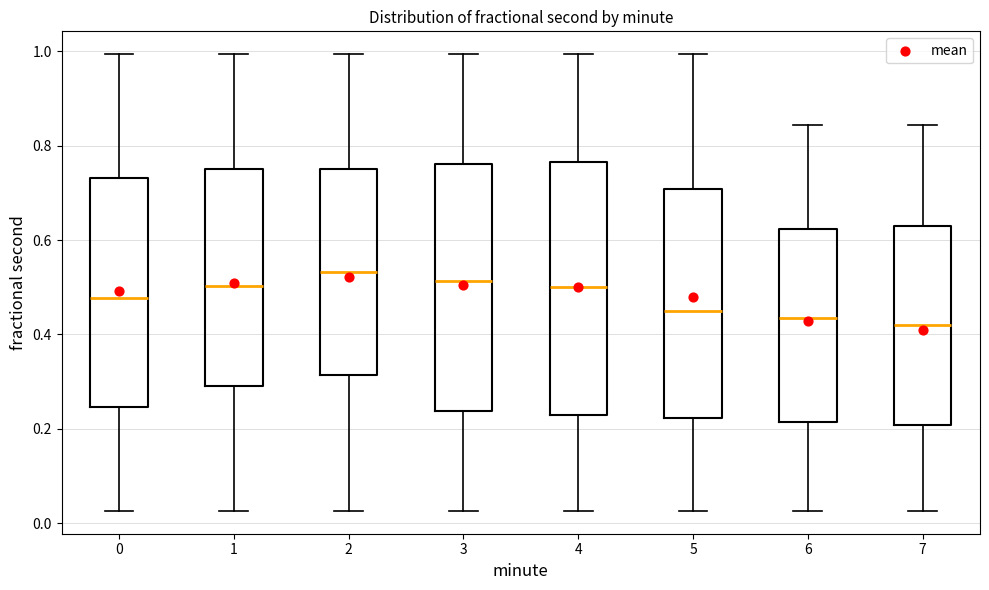

Reading left to right, read every box against the y-axis: the position of its median line, the range the box covers, and the ends of its whiskers. The values are not printed on the chart, so give them approximately, as read against the axis.

0: median 0.48, box 0.24 to 0.74, whiskers 0.02 to 1.00
1: median 0.50, box 0.30 to 0.76, whiskers 0.02 to 1.00
2: median 0.54, box 0.32 to 0.76, whiskers 0.02 to 1.00
3: median 0.52, box 0.24 to 0.76, whiskers 0.02 to 1.00
4: median 0.50, box 0.22 to 0.76, whiskers 0.02 to 1.00
5: median 0.44, box 0.22 to 0.70, whiskers 0.02 to 1.00
6: median 0.44, box 0.22 to 0.62, whiskers 0.02 to 0.84
7: median 0.42, box 0.20 to 0.64, whiskers 0.02 to 0.84